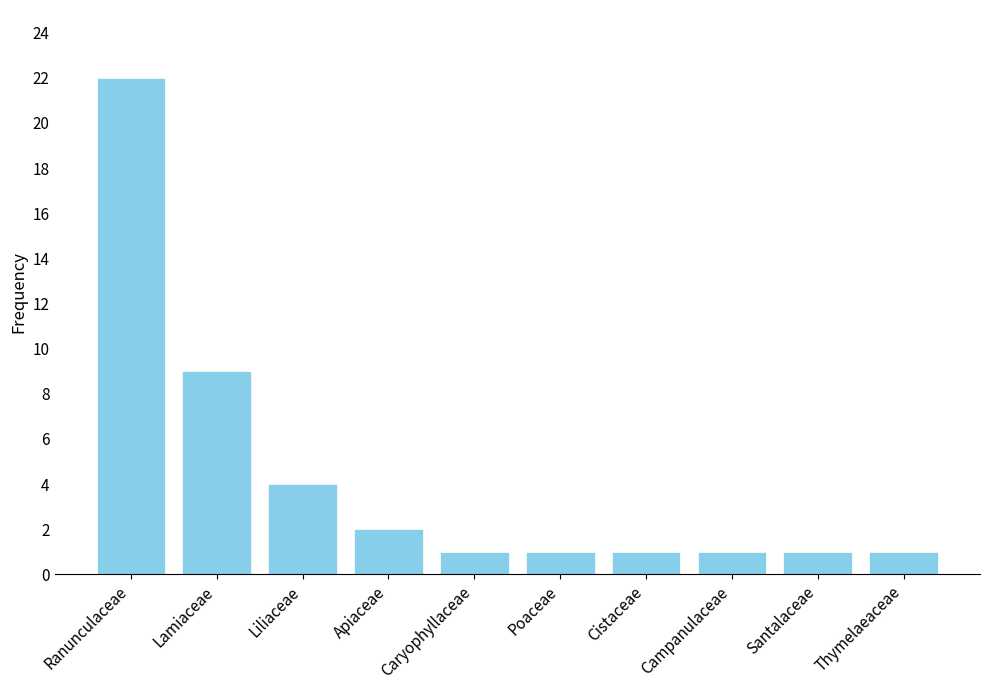

What position from the left is Cistaceae?

7